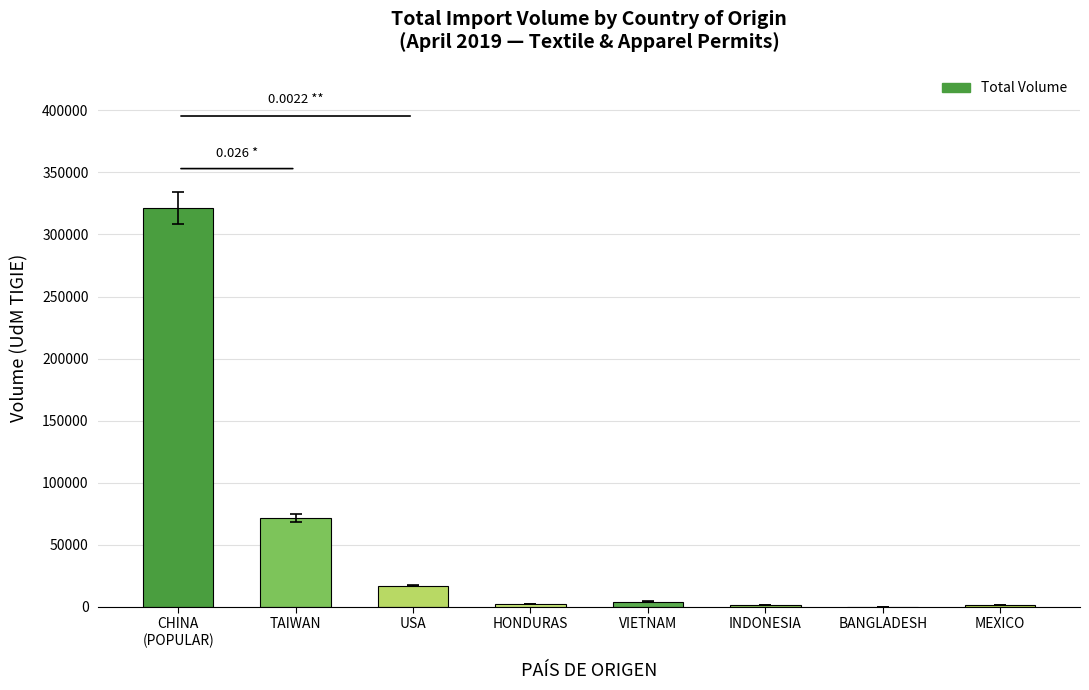

Are the bars horizontal?

No